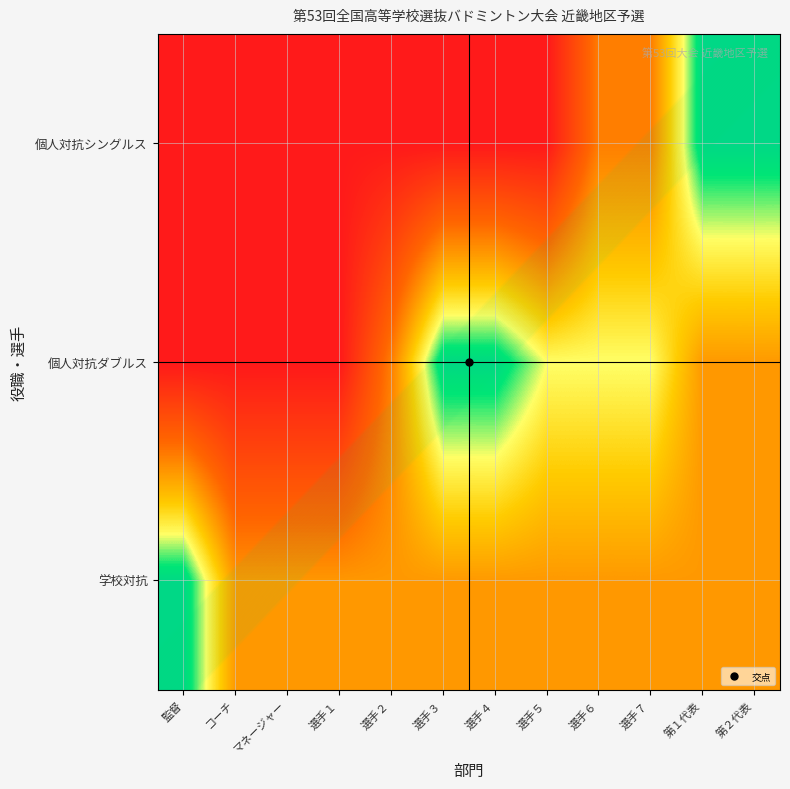

The 学校対抗 series shows 0.2 at 第１代表. True or false?

False